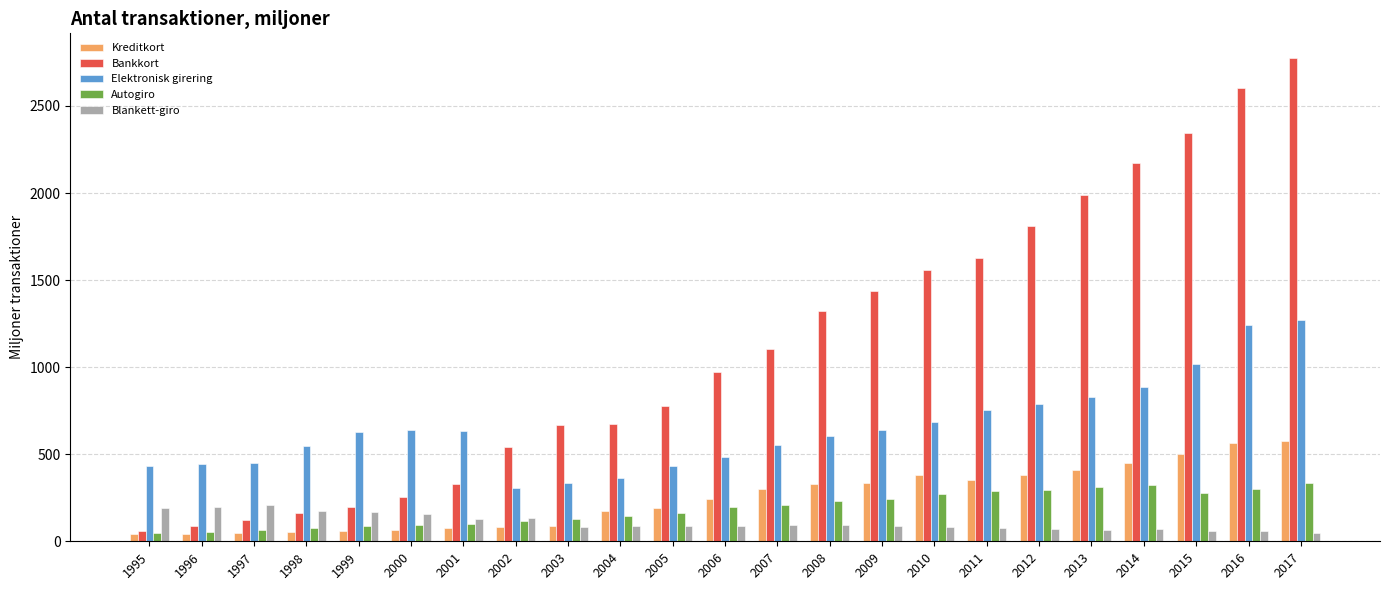

Which series has the largest range (max minus min)?

Bankkort